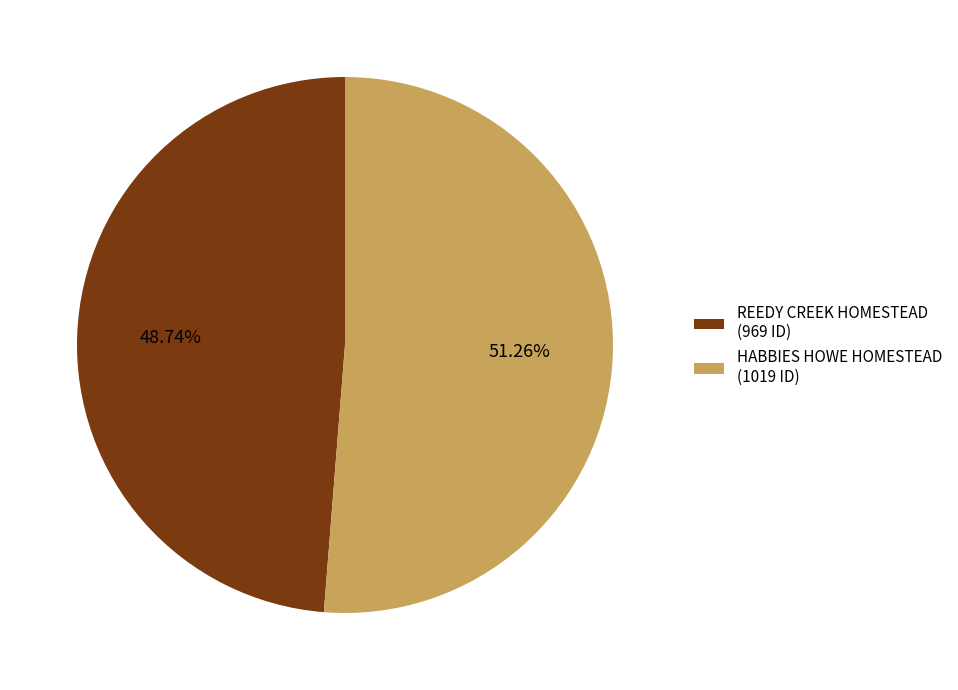

Is it true that REEDY CREEK HOMESTEAD is 40% of the pie?

False